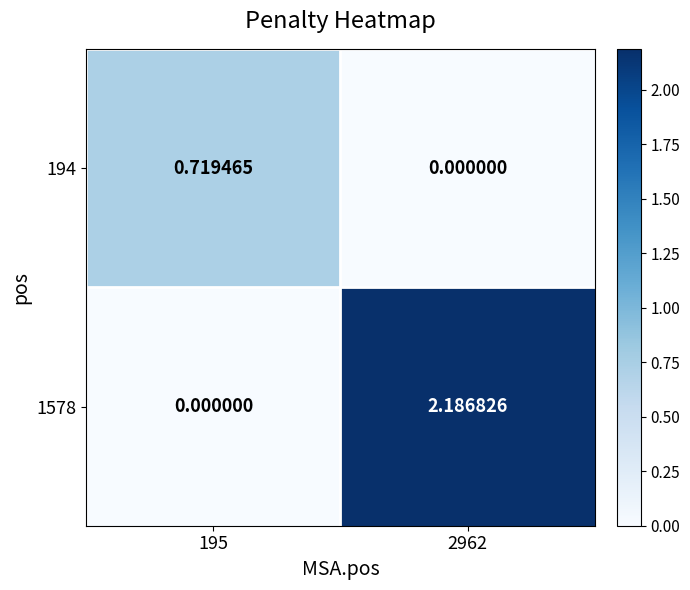

Is the value of 194 at 195 greater than the value of 1578 at 2962?

No